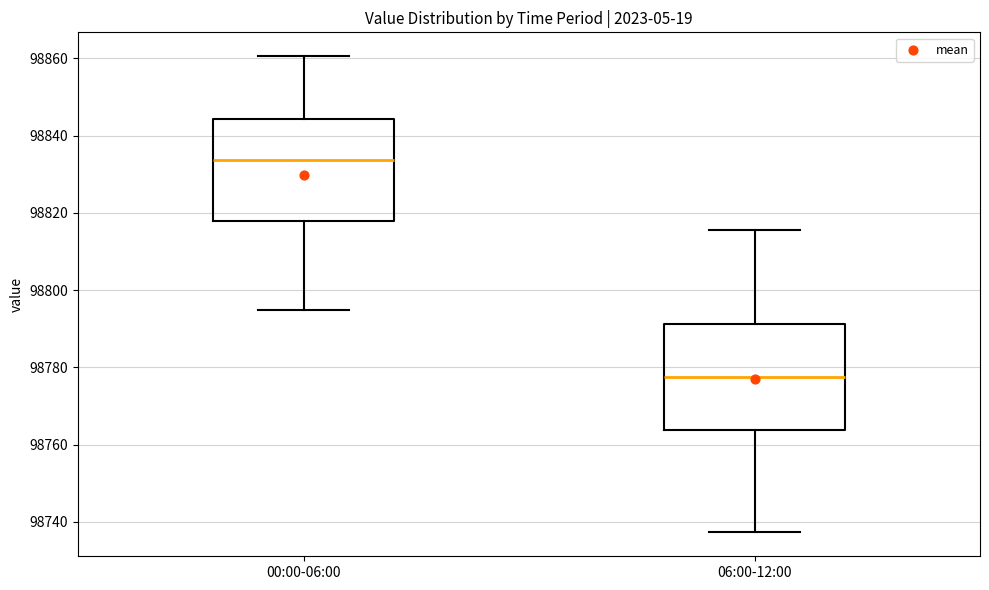

Where does the median line of the box for 00:00-06:00 sit on the y-axis? The values are not printed on the chart, so give them approximately, as read against the axis.

98834